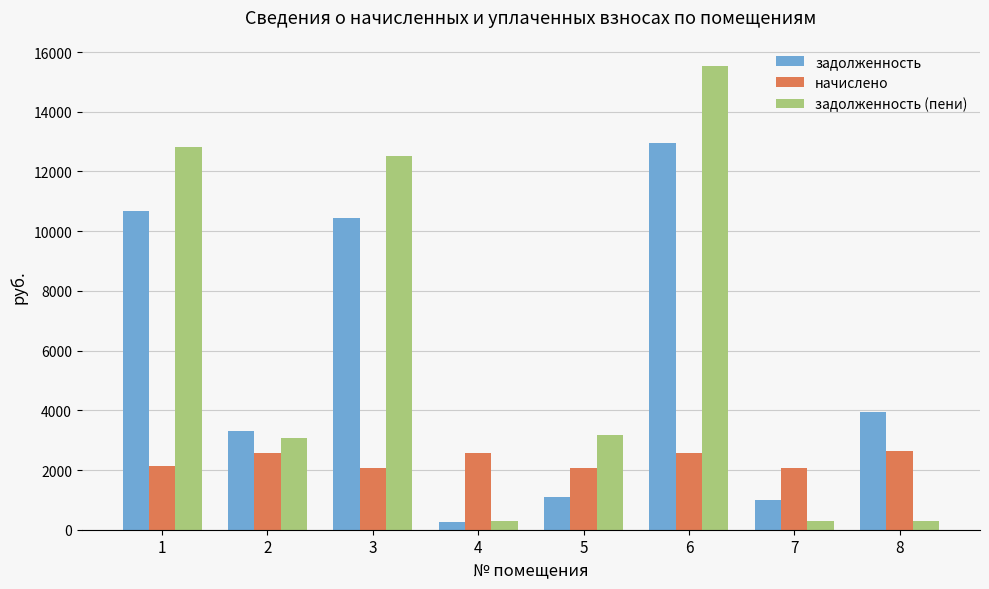

How many bars are there in total?

24